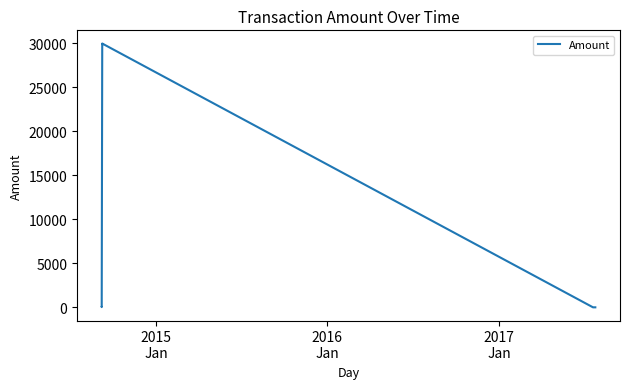

What is the difference between the maximum and minimum values?

29997